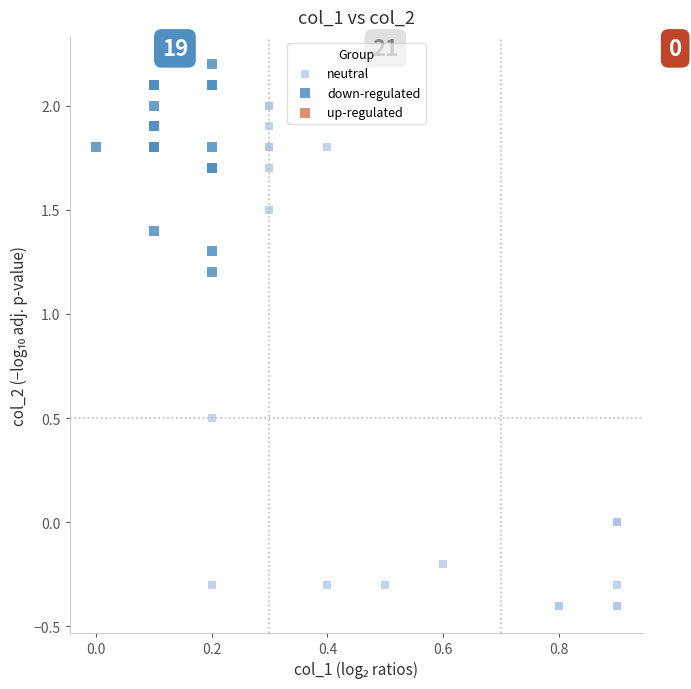

Which series reaches the minimum Y coordinate?

neutral